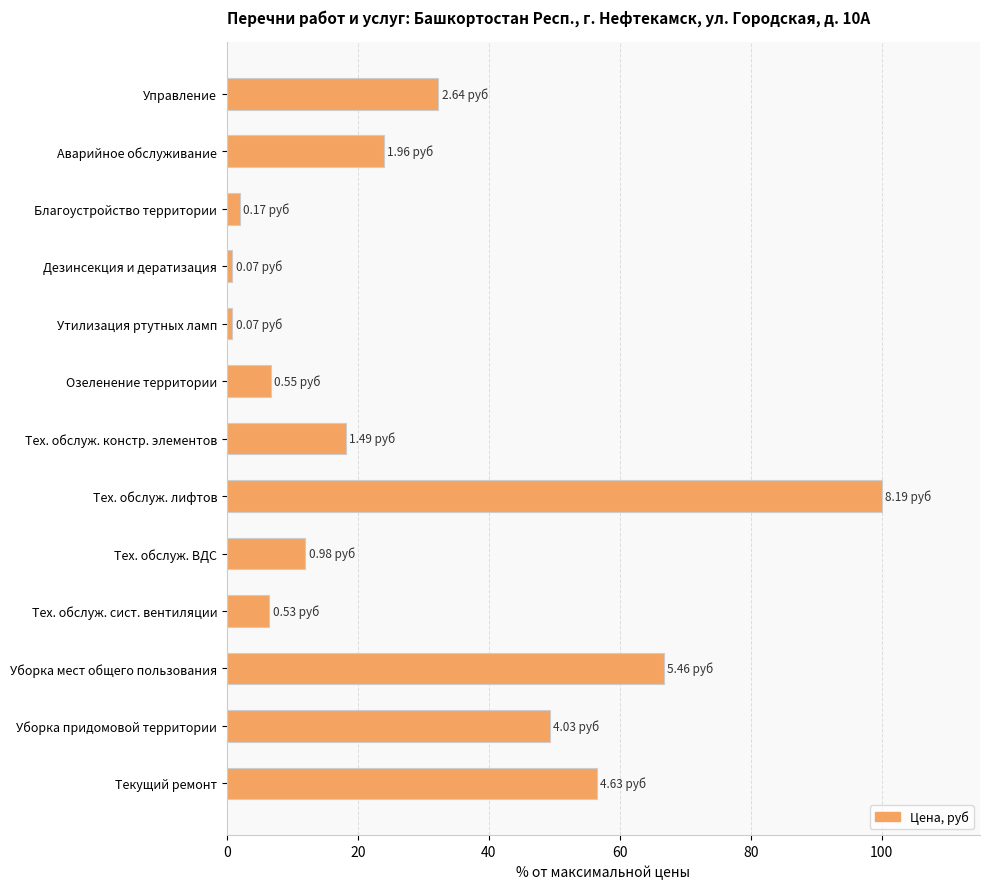

What is the label of the 7th bar from the top?

Тех. обслуж. констр. элементов